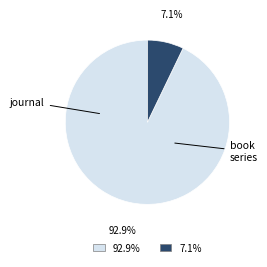

Does any single category account for the majority?

Yes